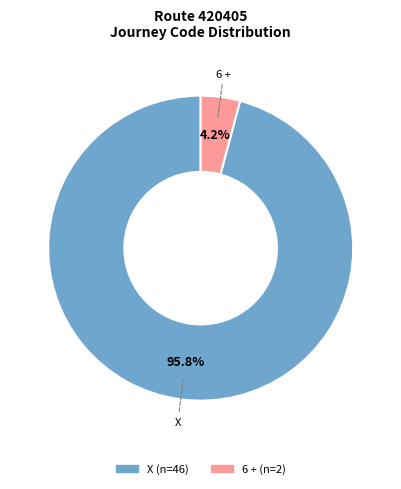

Does any single category account for the majority?

Yes